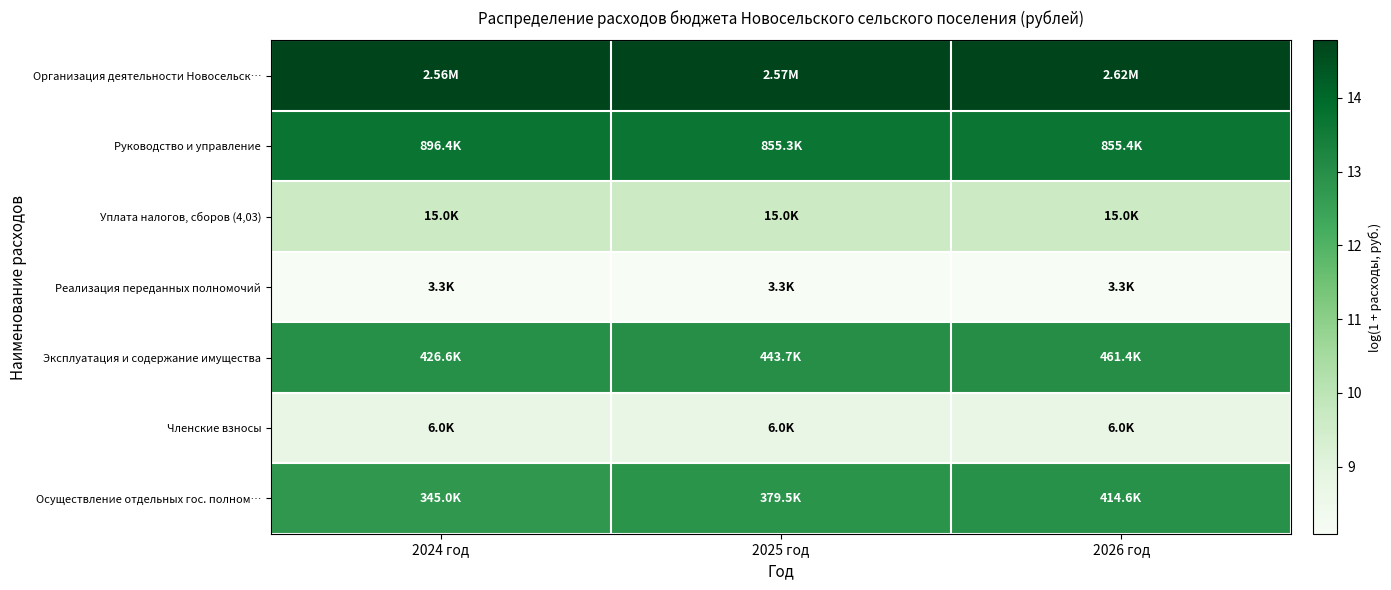

Rank the series at 2024 год from lowest to highest value.

Реализация переданных полномочий, Членские взносы, Уплата налогов, сборов (4,03), Осуществление отдельных гос. полном…, Эксплуатация и содержание имущества, Руководство и управление, Организация деятельности Новосельск…